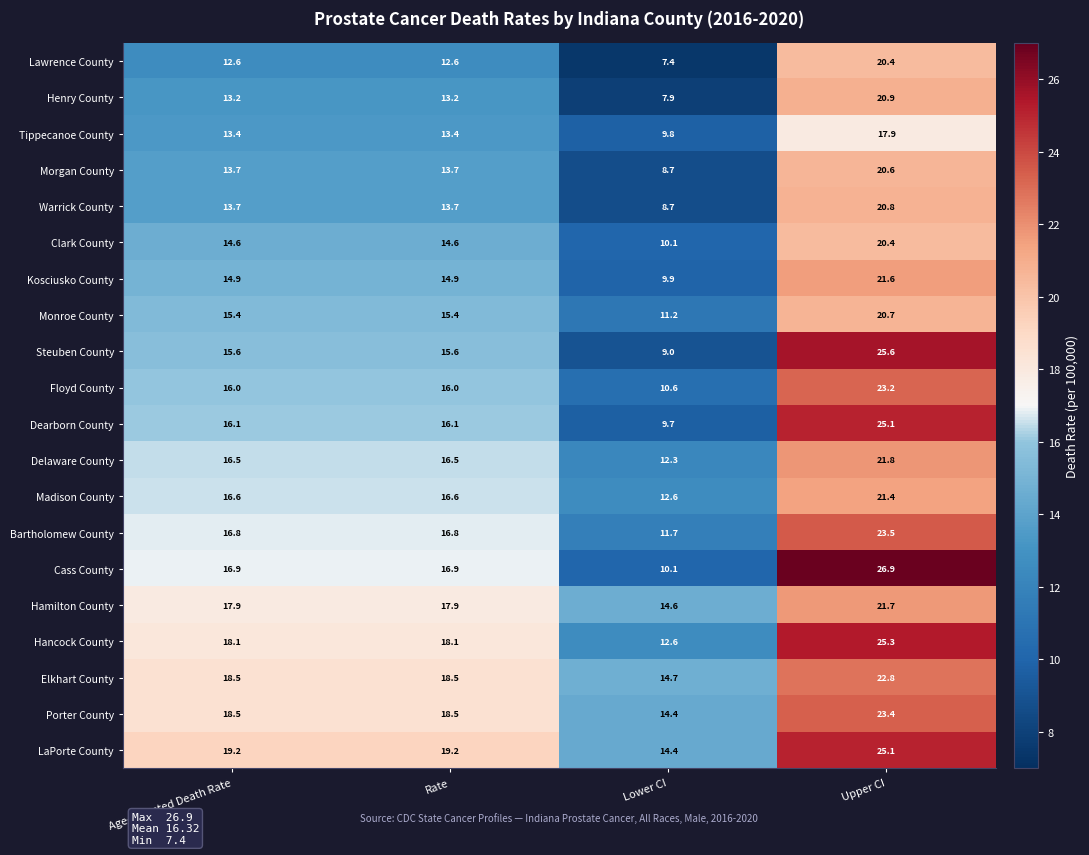

Which series has the widest spread of values?

Cass County